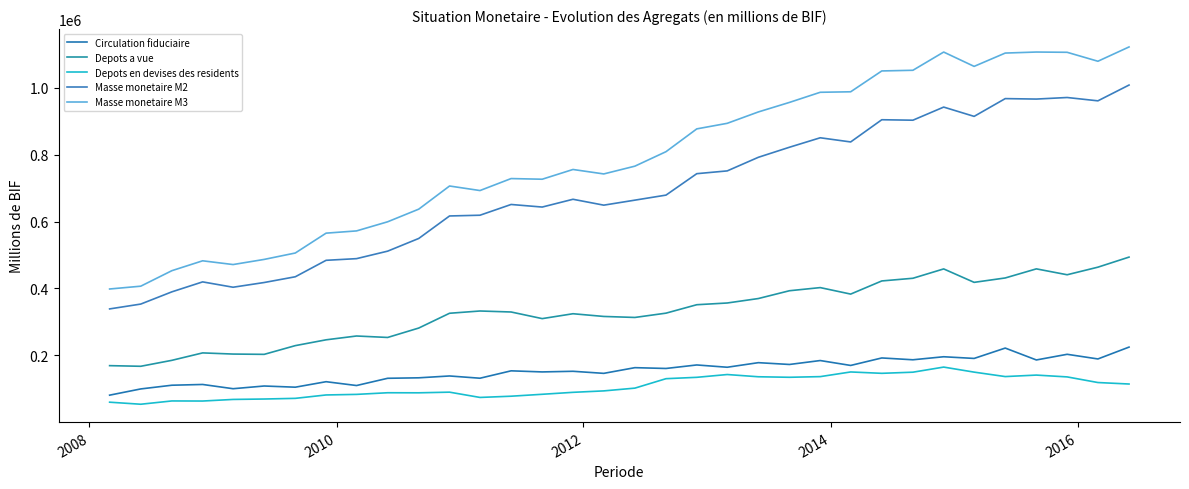

Does the chart display data point markers on the line(s)?

No